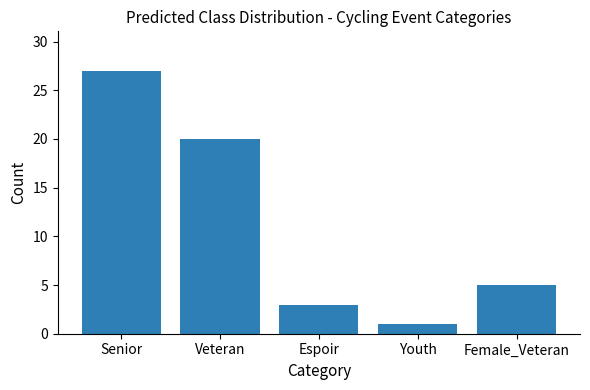

The value at Espoir is 3. True or false?

True